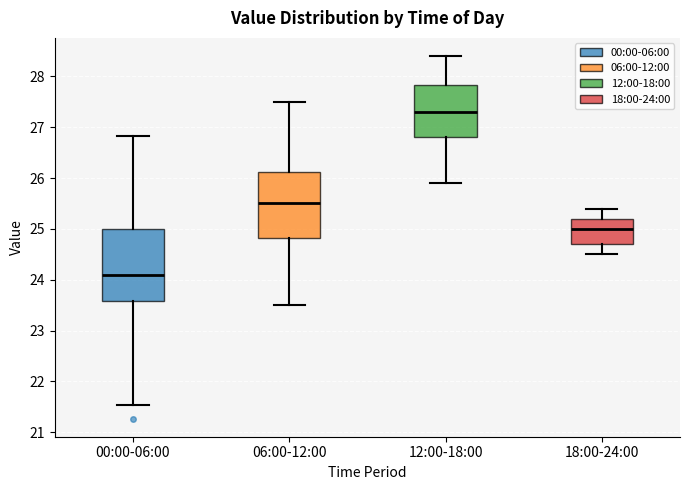

Reading left to right, read every box against the y-axis: the position of its median line, the range the box covers, and the ends of its whiskers. The values are not printed on the chart, so give them approximately, as read against the axis.

00:00-06:00: median 24.1, box 23.6 to 25.0, whiskers 21.5 to 26.8
06:00-12:00: median 25.5, box 24.8 to 26.1, whiskers 23.5 to 27.5
12:00-18:00: median 27.3, box 26.8 to 27.8, whiskers 25.9 to 28.4
18:00-24:00: median 25.0, box 24.7 to 25.2, whiskers 24.5 to 25.4